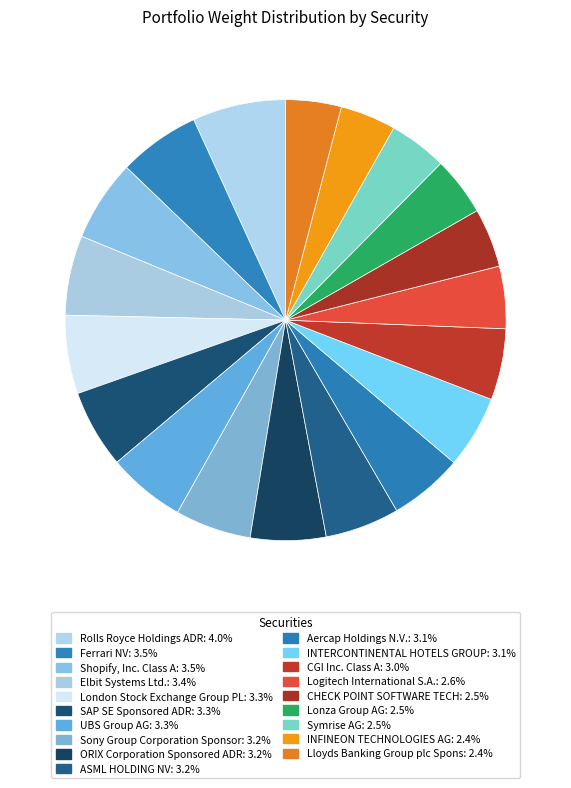

Count the number of slices in the pie.

19